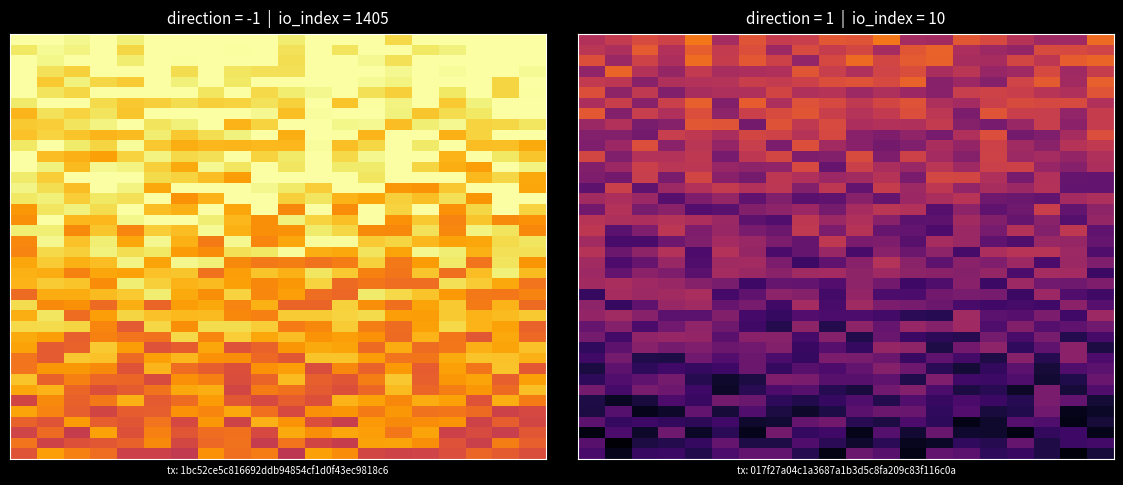

At which category is the sum across all series the highest?

4